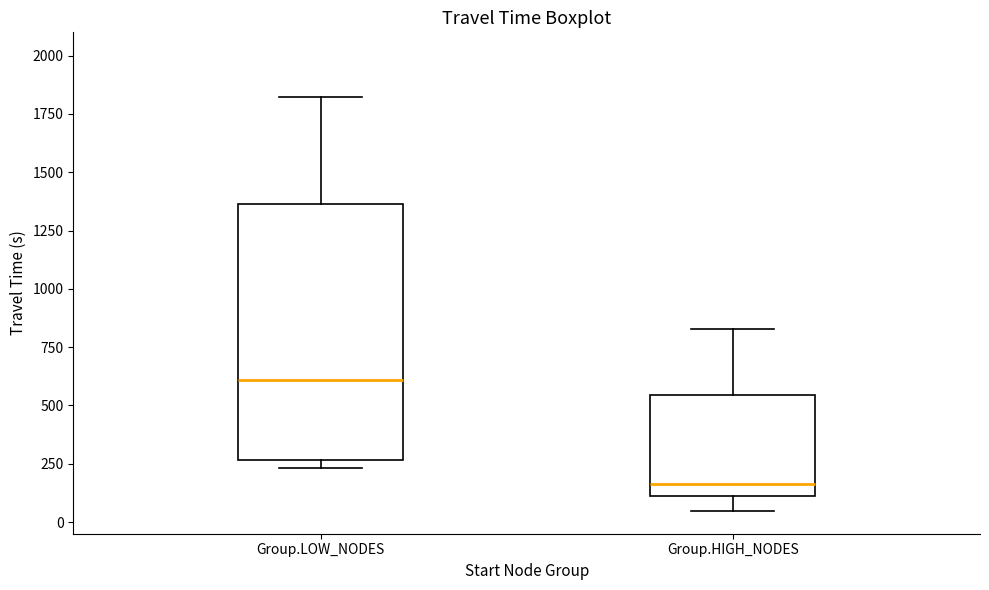

Comparing the boxes themselves (not the whiskers), which one is the tallest?

Group.LOW_NODES